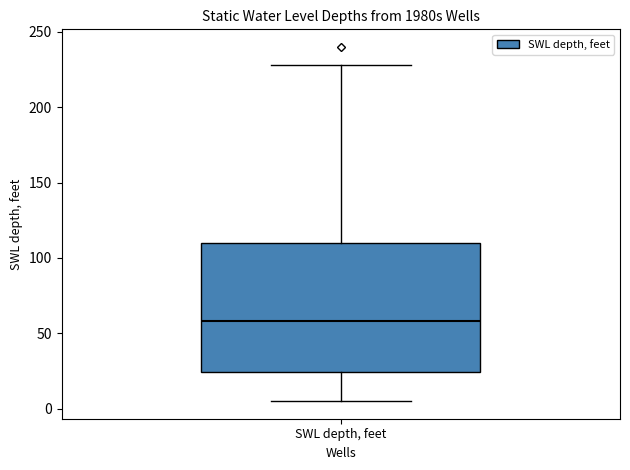

Where does the upper whisker of the box for SWL depth, feet end on the y-axis? The values are not printed on the chart, so give them approximately, as read against the axis.

230